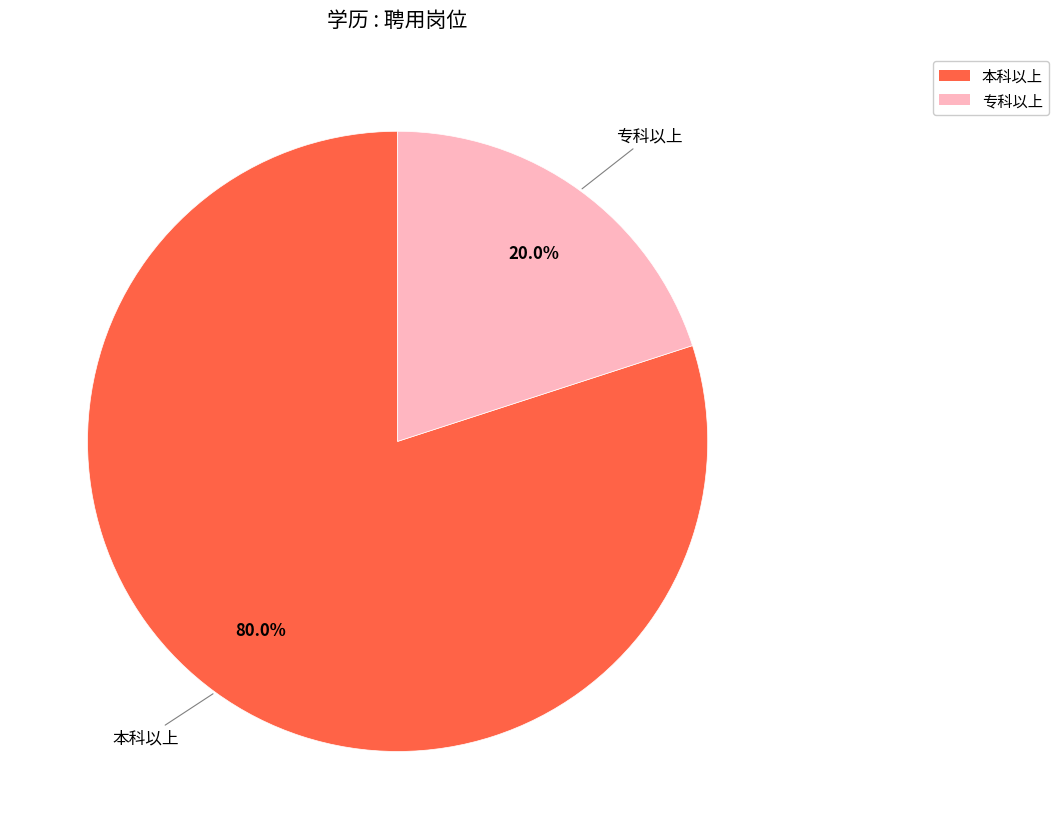

To the nearest percent, what is the difference between the largest and smallest slice percentages?

60%